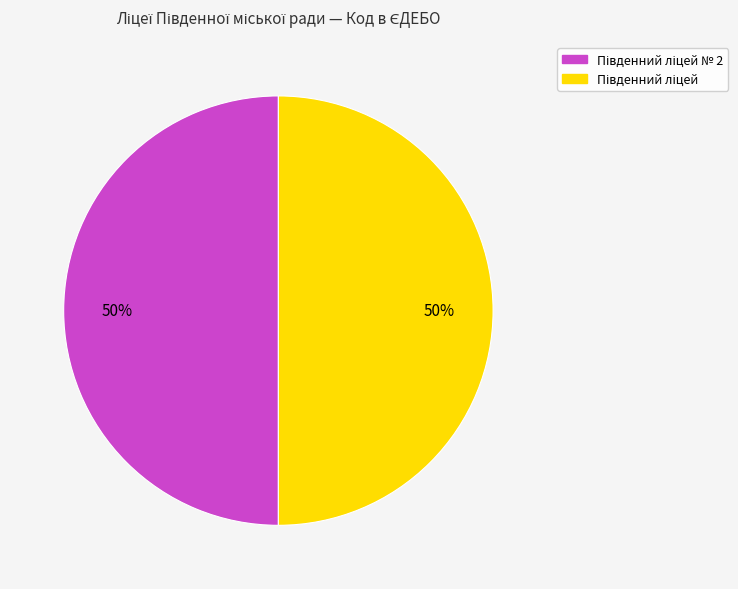

To the nearest percent, what is the average slice percentage?

50%